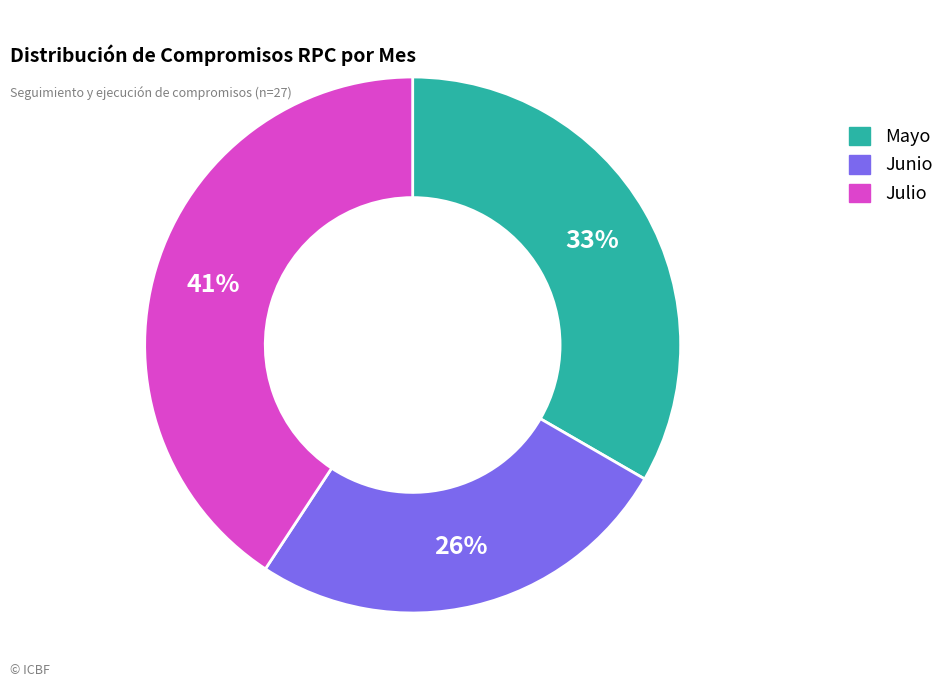

Is there a majority slice in this chart?

No